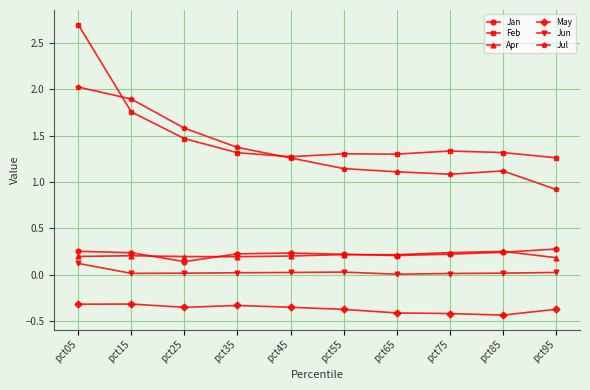

Is this an area chart (filled region under the line)?

No